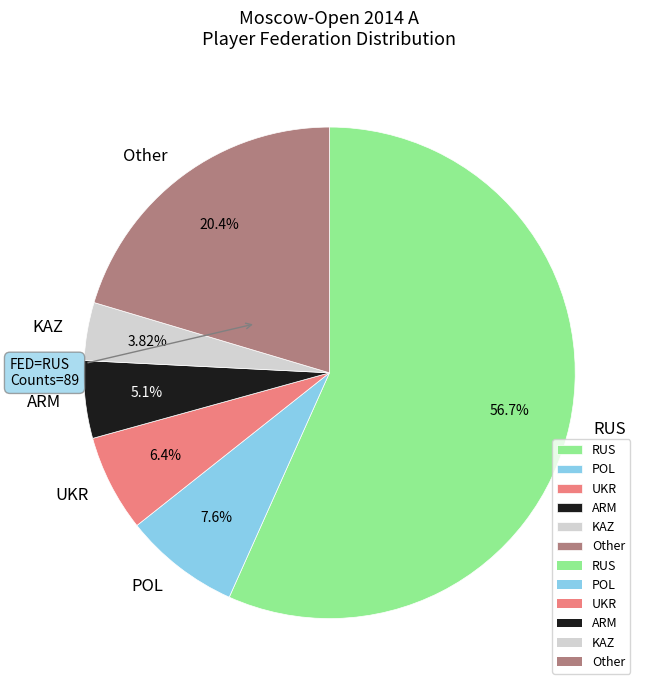

Rank the categories by value from highest to lowest.

RUS, Other, POL, UKR, ARM, KAZ